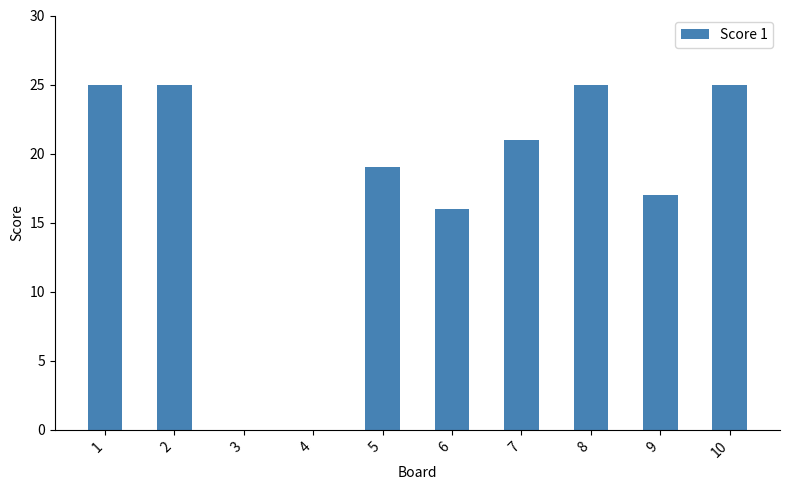

Read the value at 5.

19